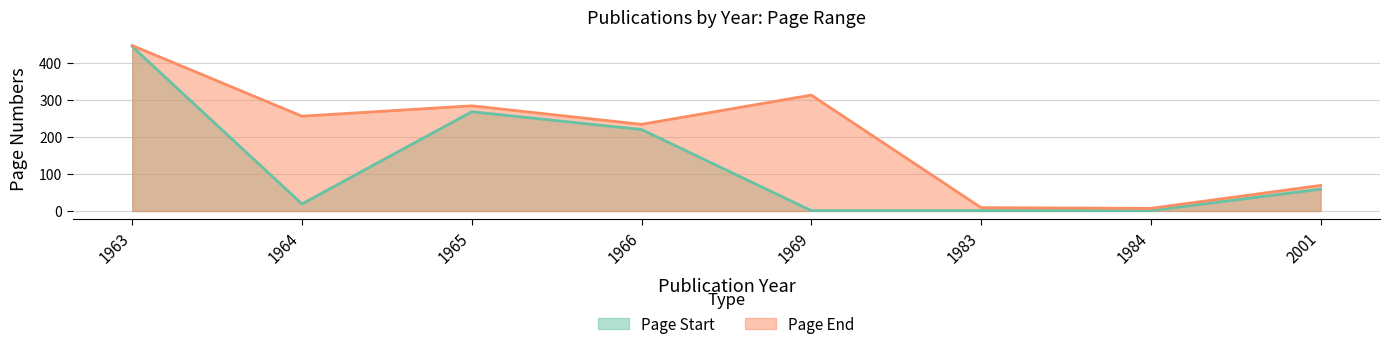

Which series has the widest spread of values?

Page Start